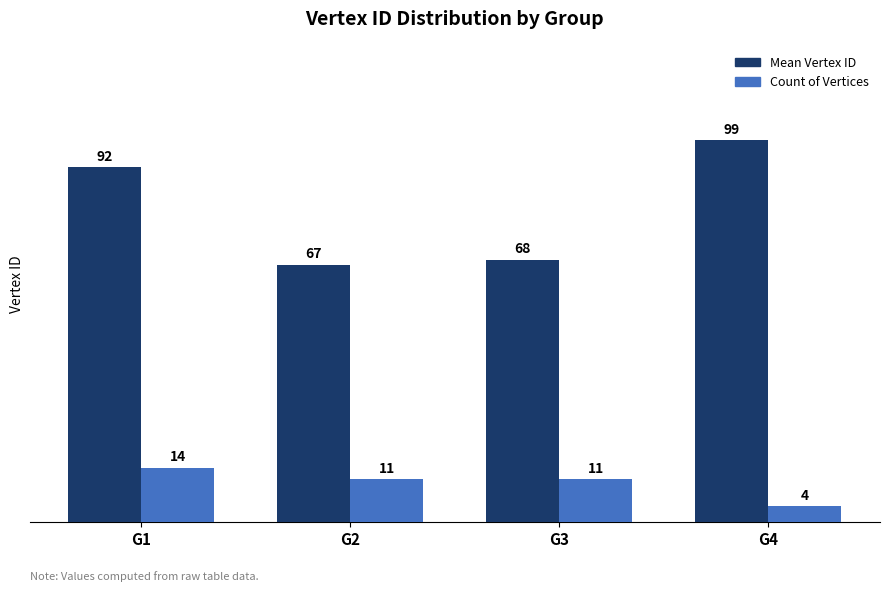

What is the spread (max minus min) of values at G3?

56.9